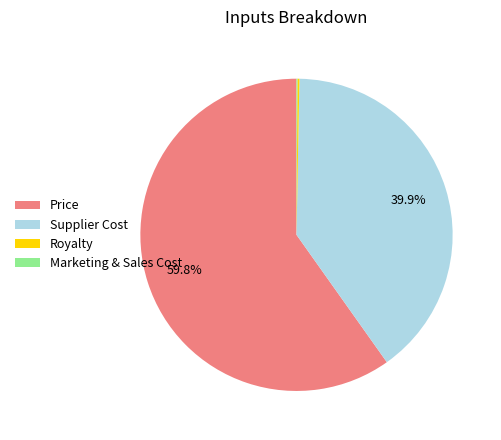

What portion of the pie excludes Price?

40.2%